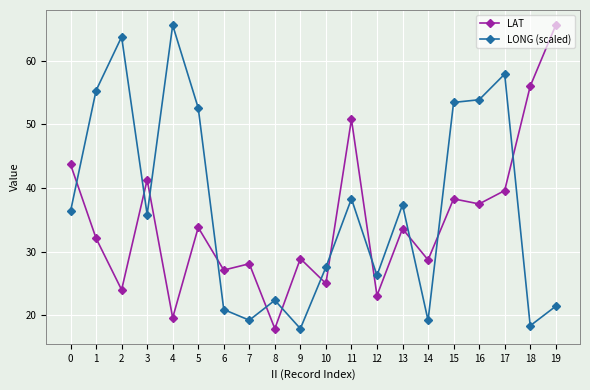

At which category is the sum across all series the highest?

17